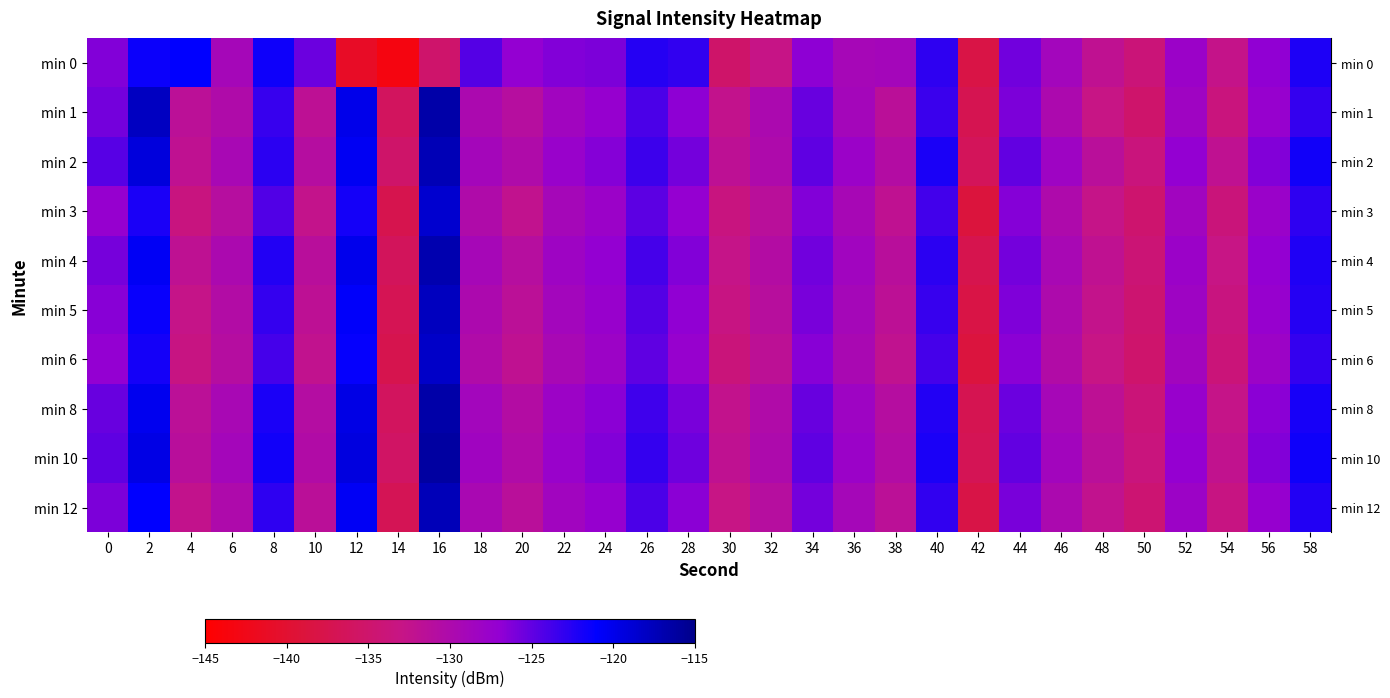

Which series has the widest spread of values?

row_0